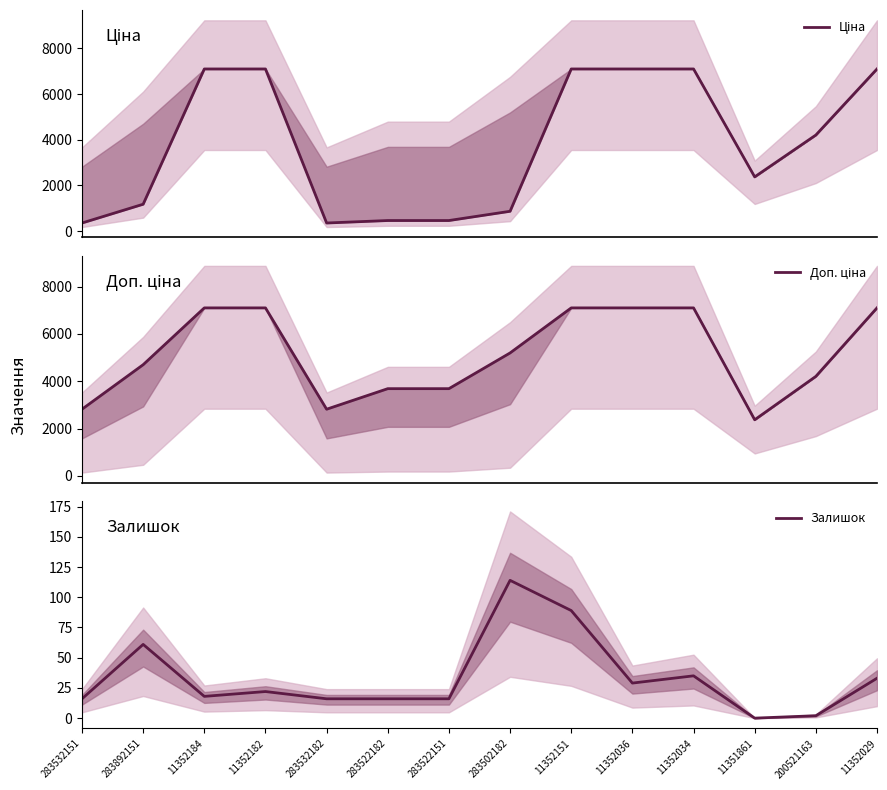

At how many categories does at least one series exceed 2443?

13